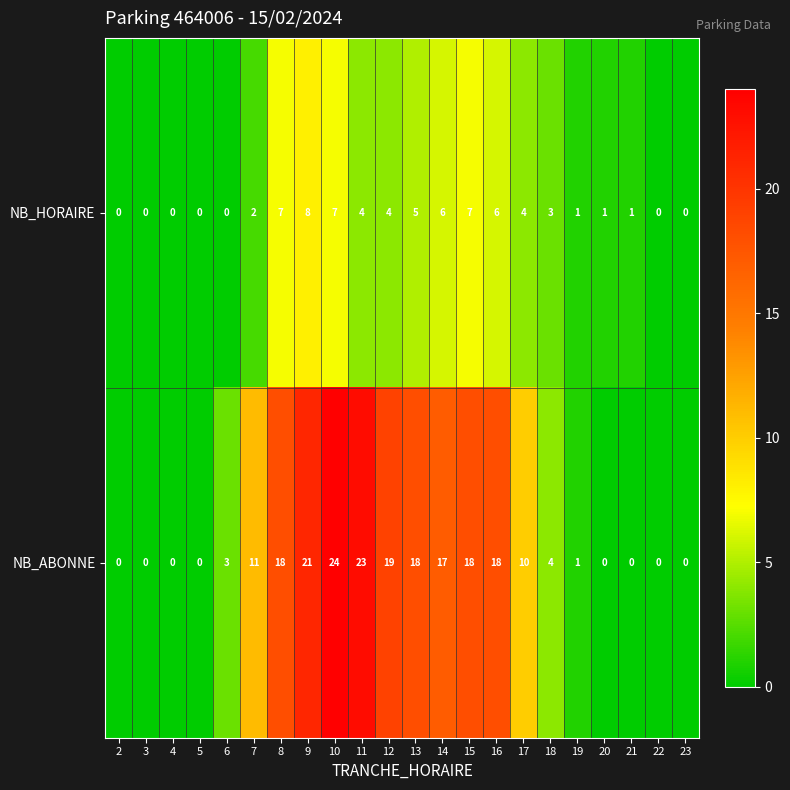

What is the difference between the highest and lowest values at 17?

6